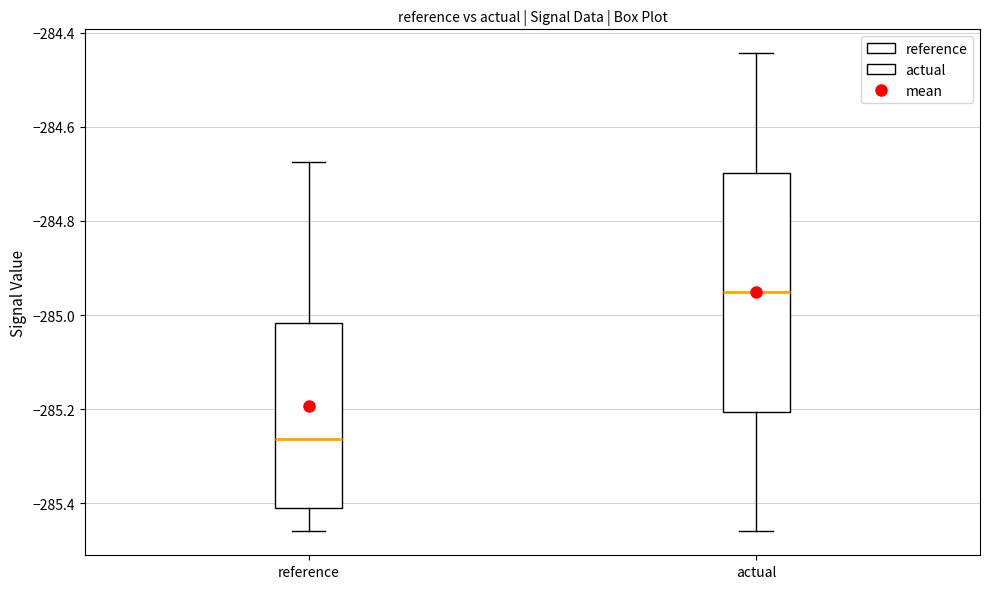

Which box is the tallest, from its lower edge to its upper edge?

actual